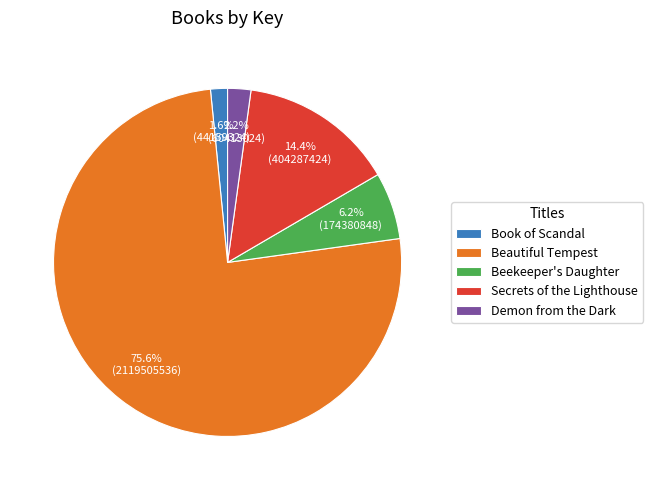

To the nearest percent, what is the average slice percentage?

20%